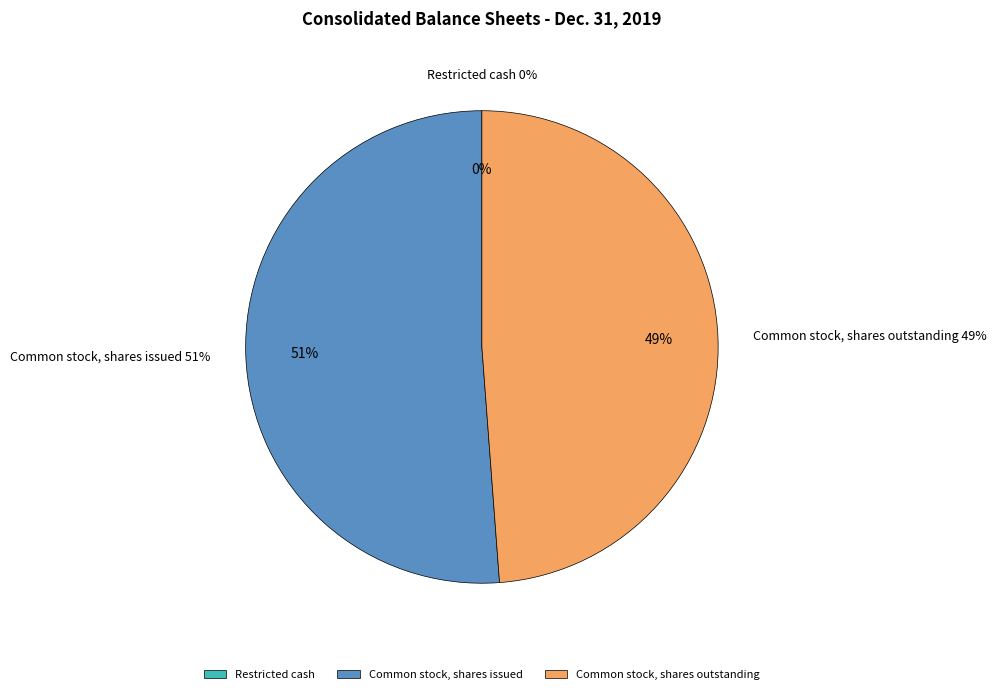

The Restricted cash slice represents 0% of the pie. True or false?

True